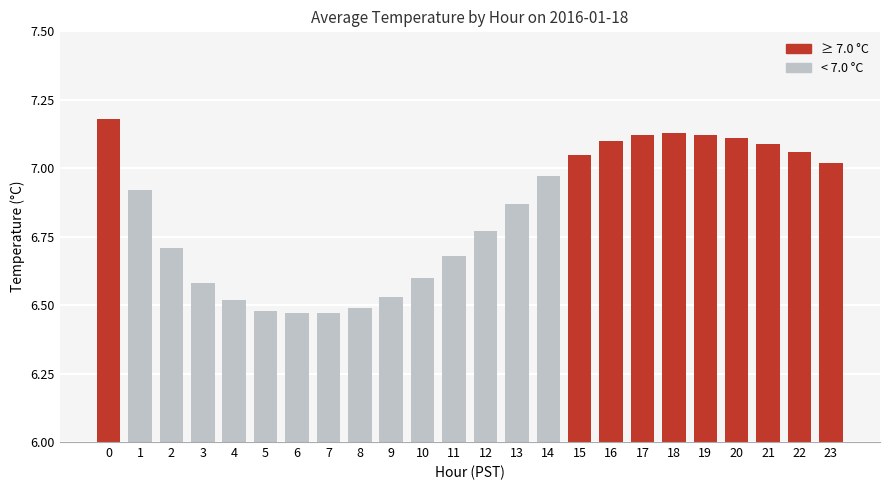

What is the sum of all values?

164.0